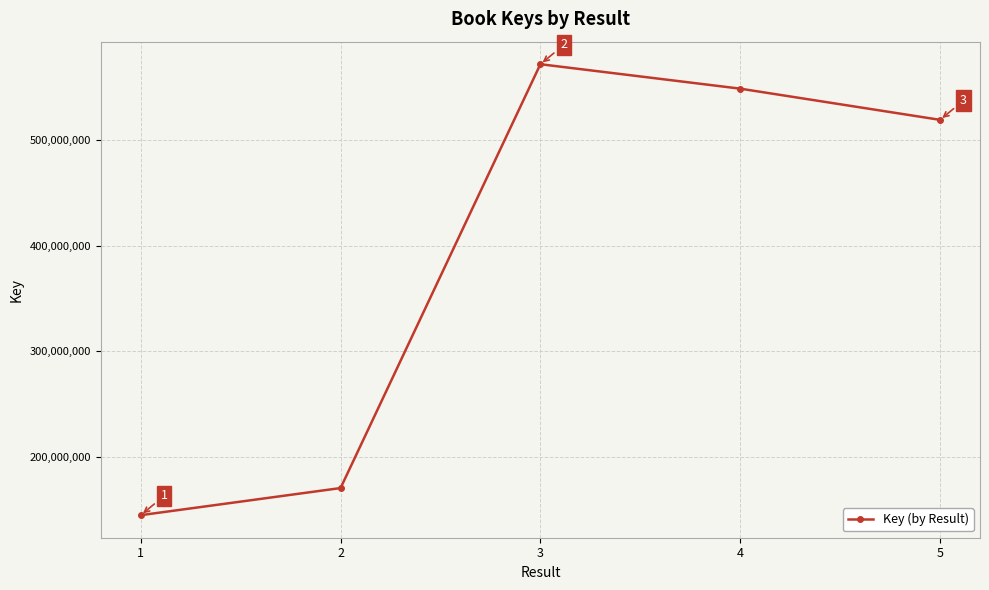

The value at 5 is 779042669. True or false?

False